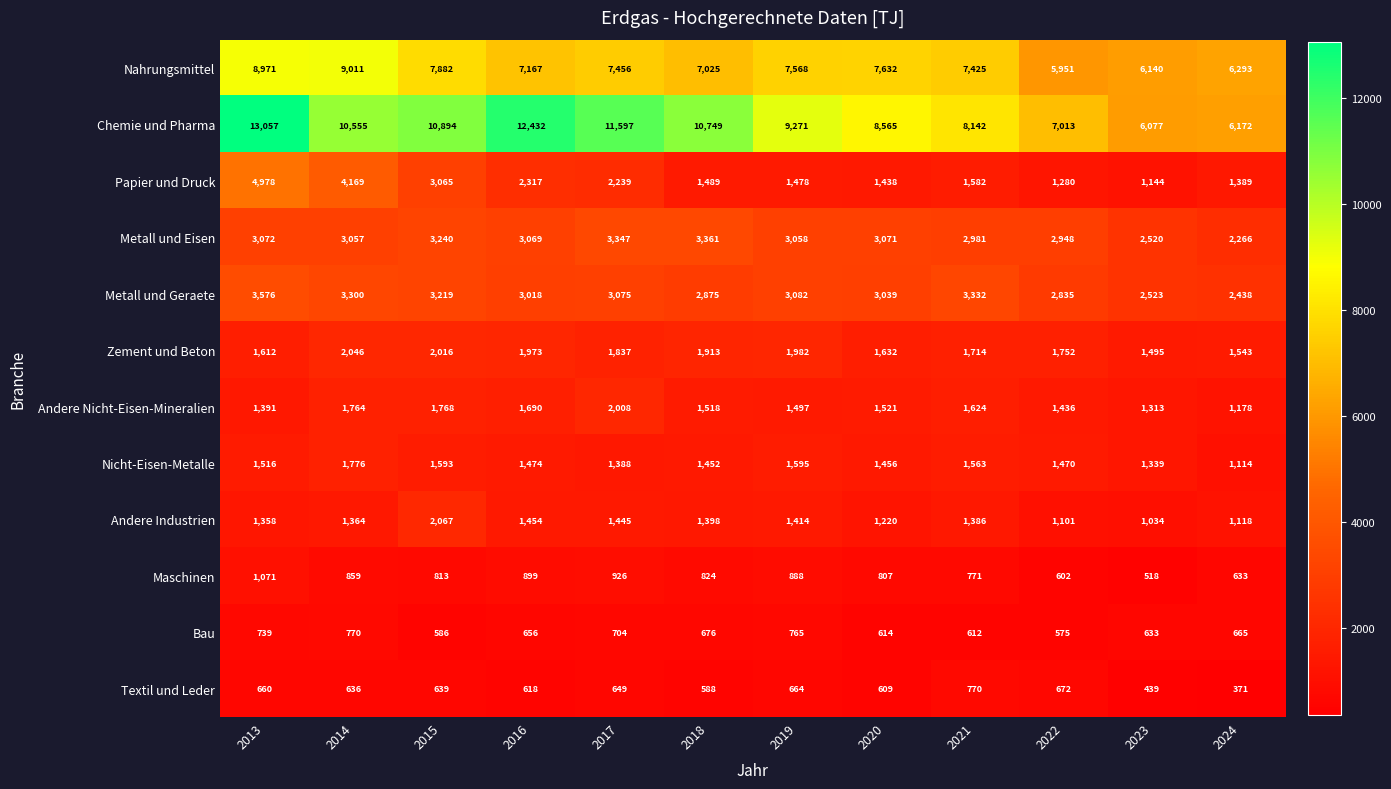

Is it true that Textil und Leder equals 660 at 2013?

True